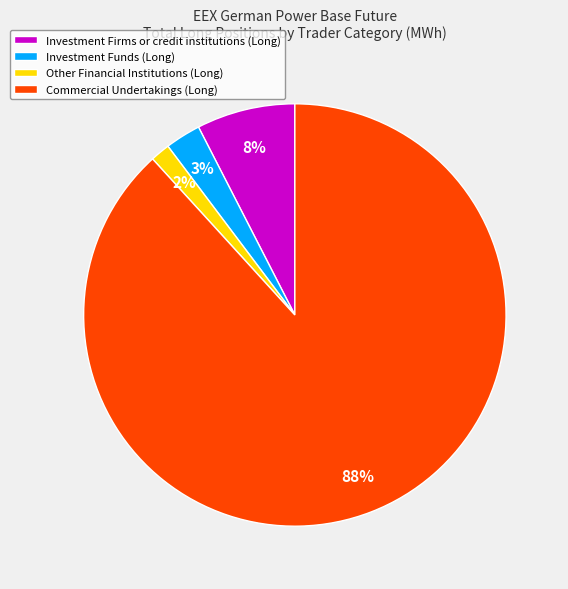

How many segments does this pie chart have?

4